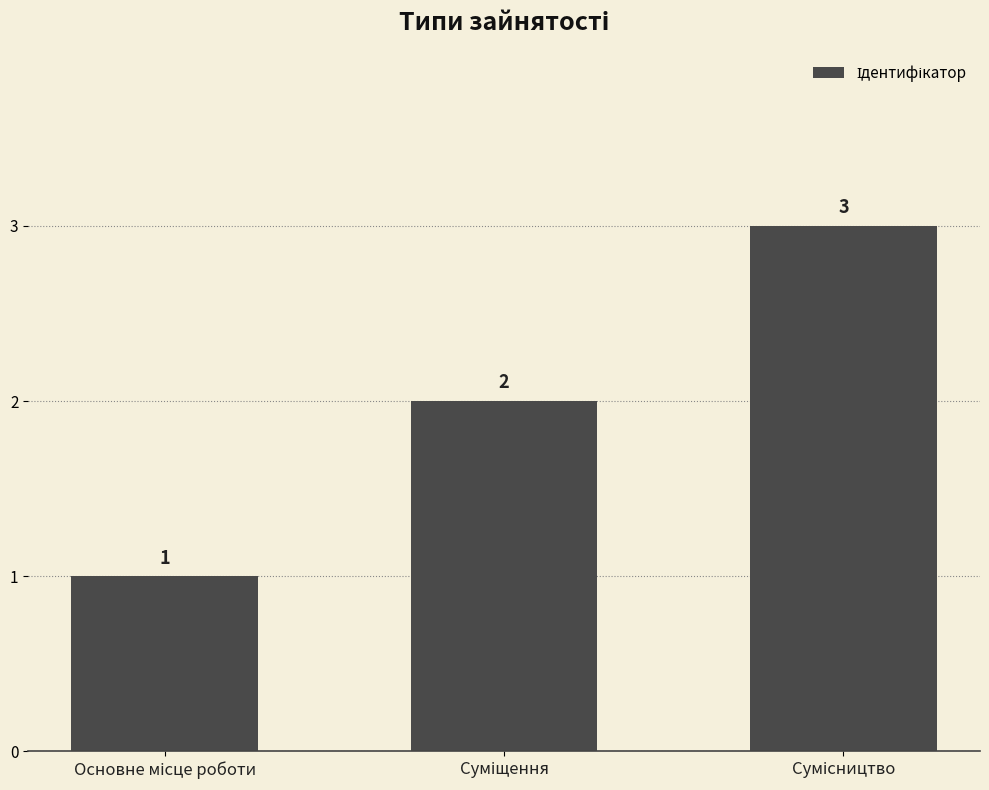

Reading left to right, extract all data points from this chart.

1	2	3